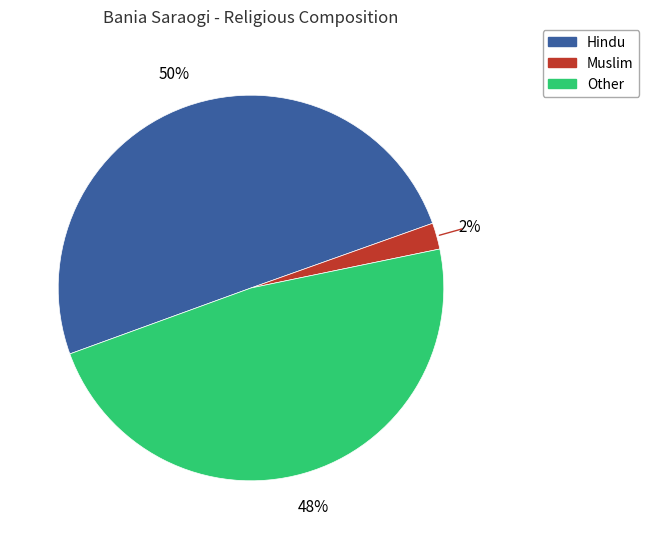

To the nearest percent, what is the average slice percentage?

33%